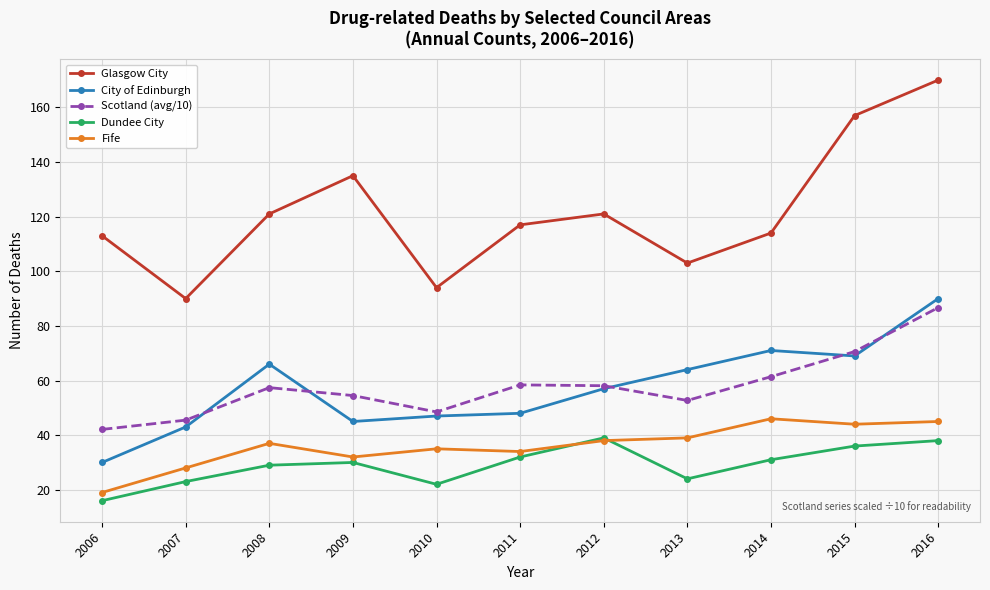

Which series has the widest spread of values?

Glasgow City